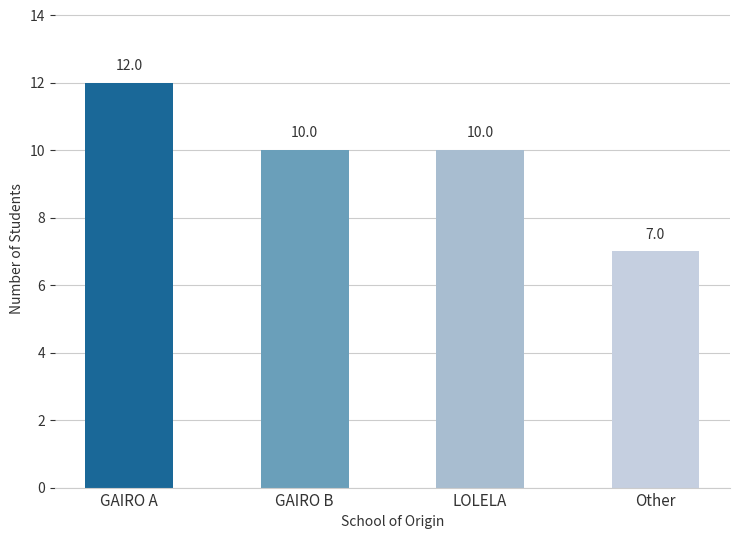

At which category does the chart reach its peak across all series?

GAIRO A